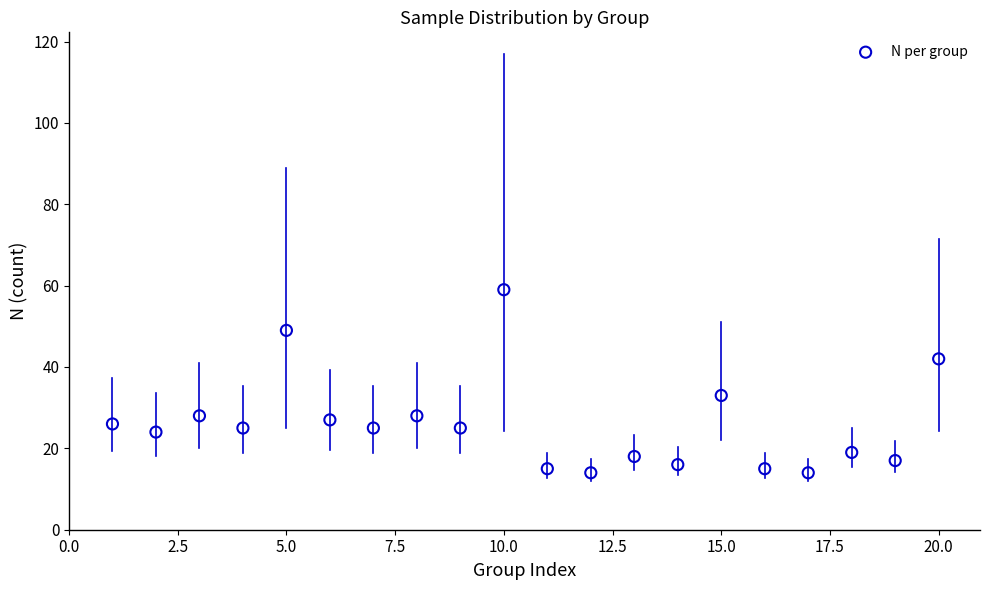

What is the range of X values (max minus min)?

19